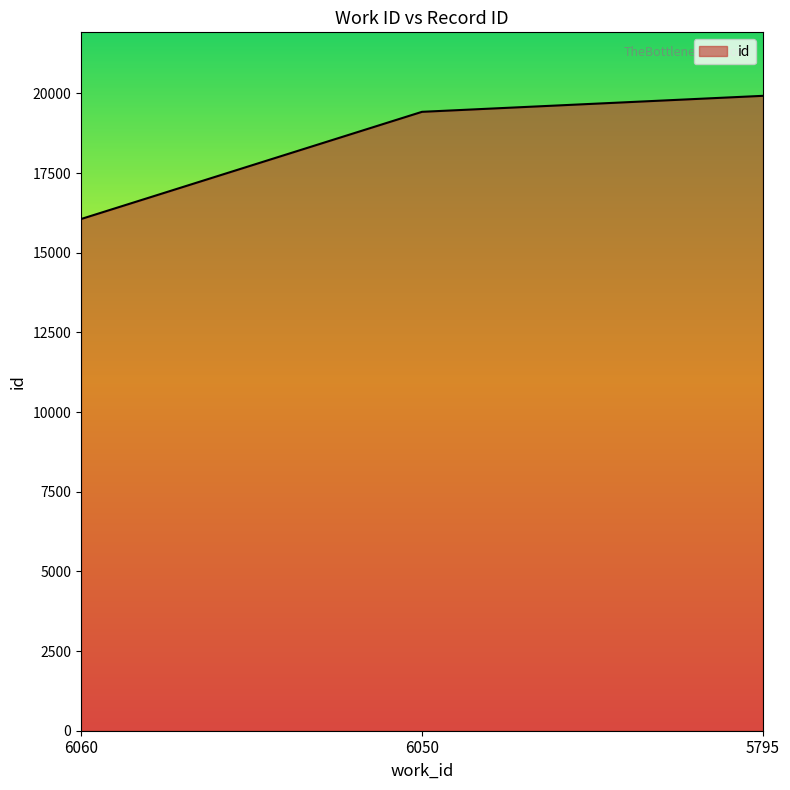

Rank the categories by value from lowest to highest.

6060, 6050, 5795